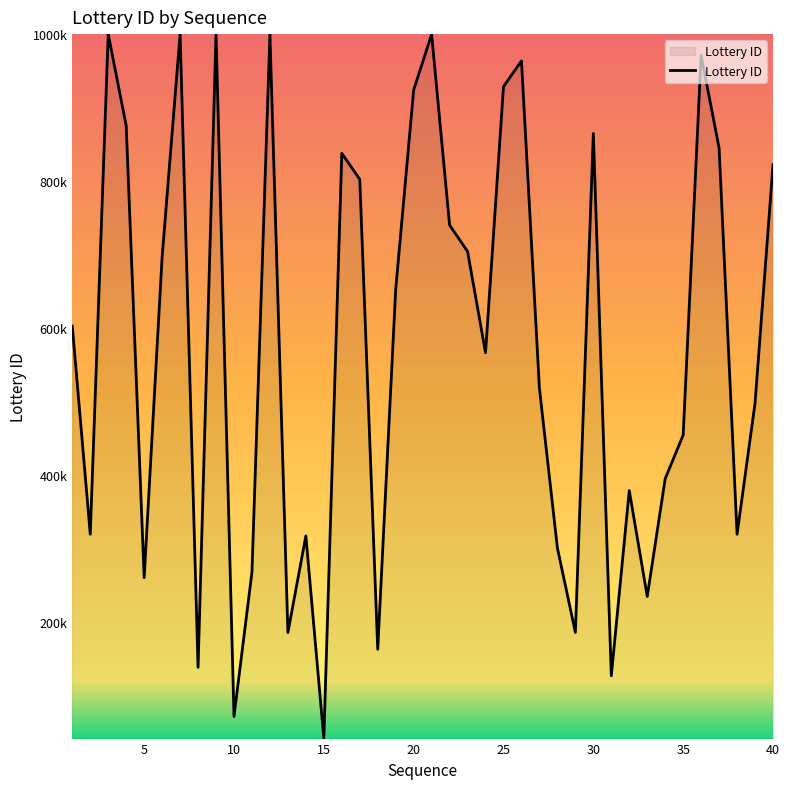

Does the chart have visible grid lines?

No